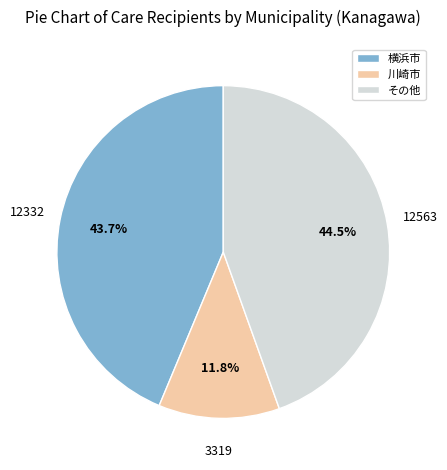

How many segments does this pie chart have?

3